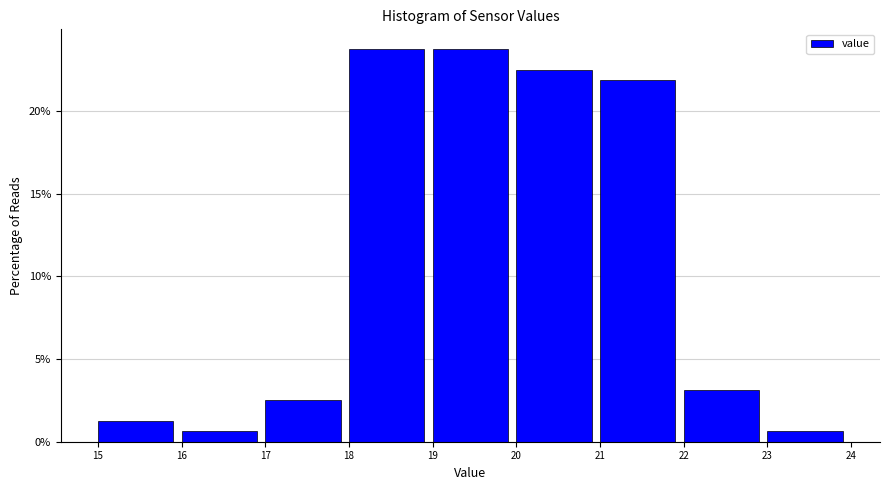

Reading left to right, list every bar in this chart as the range it spans on the x-axis followed by its height. The values are not printed on the chart, so give them approximately, as read against the axis.

15 to 16: 1.5
16 to 17: 0.5
17 to 18: 2.5
18 to 19: 24.0
19 to 20: 24.0
20 to 21: 22.5
21 to 22: 22.0
22 to 23: 3.0
23 to 24: 0.5